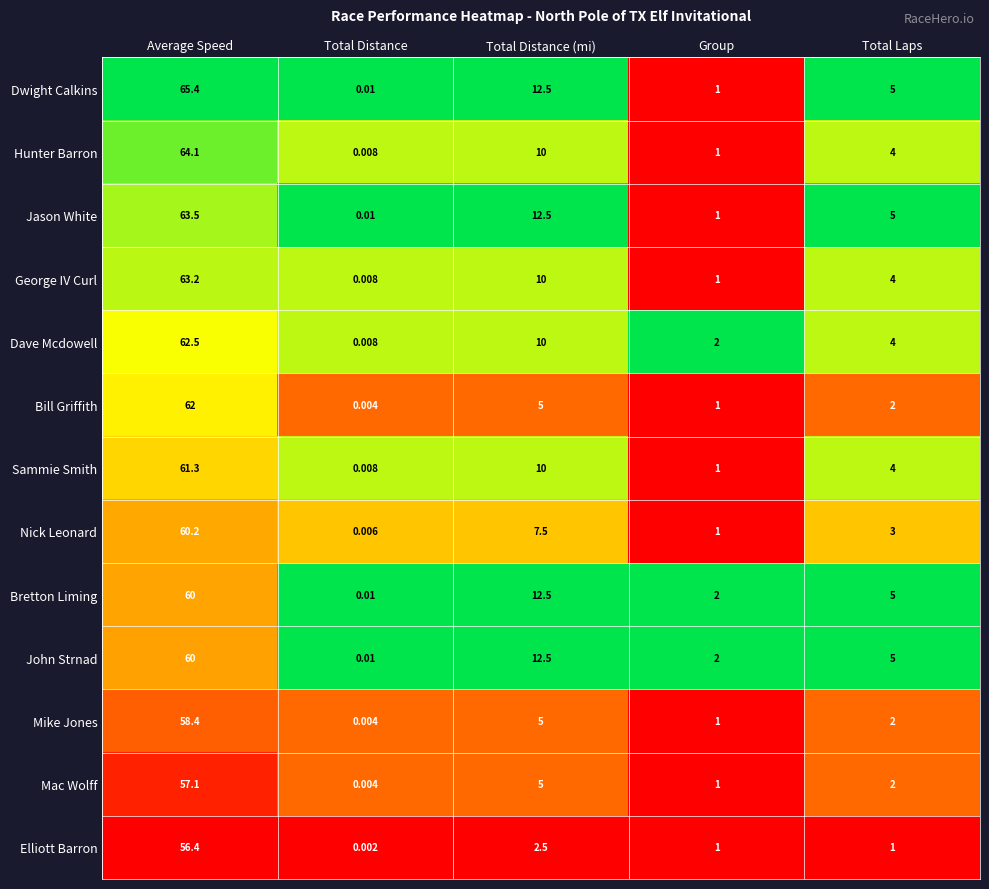

List the labels in order of Jason White value, smallest first.

Total Distance, Group, Total Laps, Total Distance (mi), Average Speed